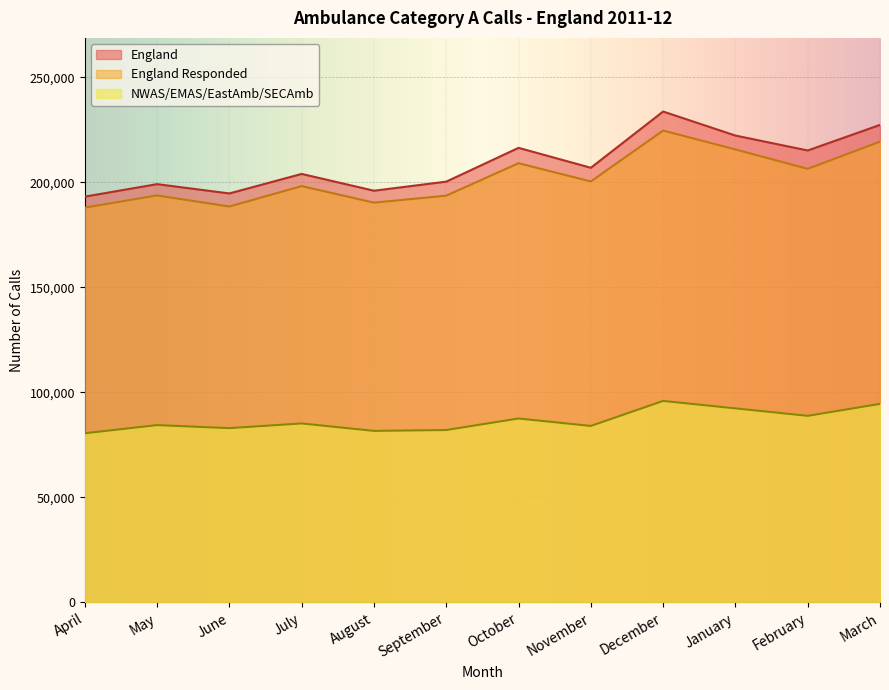

At how many categories does at least one series exceed 129469?

12